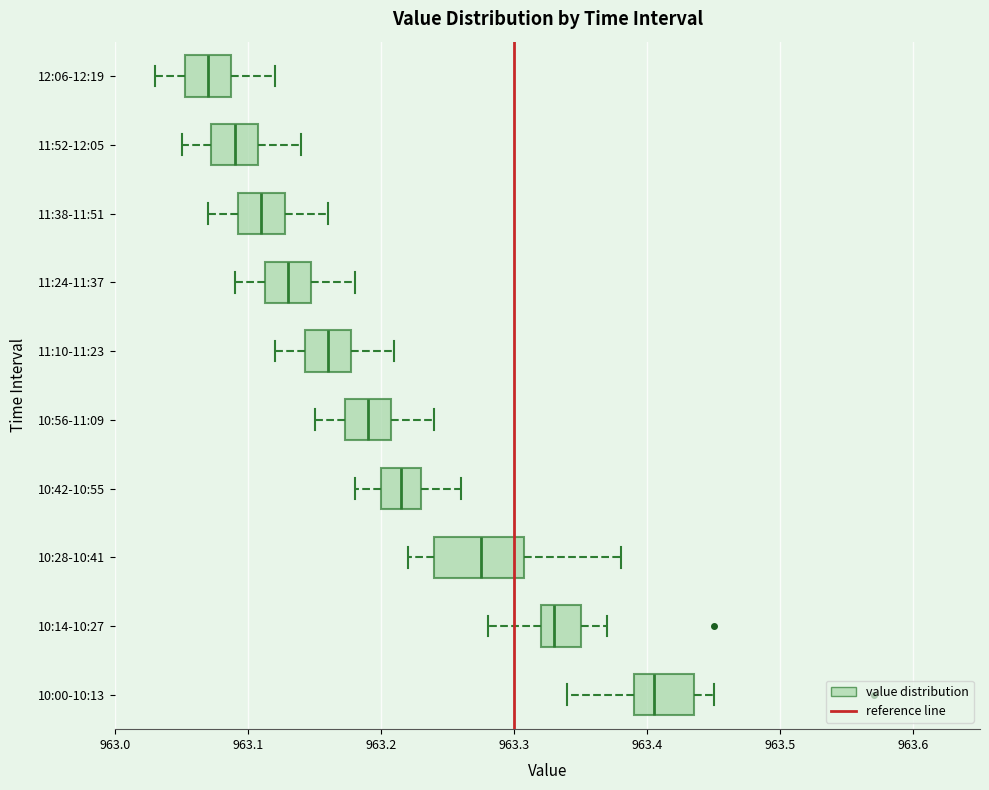

Reading bottom to top, transcribe this box plot: for each box, give where its median line is, the range the box spans, and where its two whiskers end, as read against the x-axis. The values are not printed on the chart, so give them approximately, as read against the axis.

10:00-10:13: median 963.41, box 963.39 to 963.44, whiskers 963.34 to 963.45
10:14-10:27: median 963.33, box 963.32 to 963.35, whiskers 963.28 to 963.37
10:28-10:41: median 963.28, box 963.24 to 963.31, whiskers 963.22 to 963.38
10:42-10:55: median 963.22, box 963.20 to 963.23, whiskers 963.18 to 963.26
10:56-11:09: median 963.19, box 963.17 to 963.21, whiskers 963.15 to 963.24
11:10-11:23: median 963.16, box 963.14 to 963.18, whiskers 963.12 to 963.21
11:24-11:37: median 963.13, box 963.11 to 963.15, whiskers 963.09 to 963.18
11:38-11:51: median 963.11, box 963.09 to 963.13, whiskers 963.07 to 963.16
11:52-12:05: median 963.09, box 963.07 to 963.11, whiskers 963.05 to 963.14
12:06-12:19: median 963.07, box 963.05 to 963.09, whiskers 963.03 to 963.12